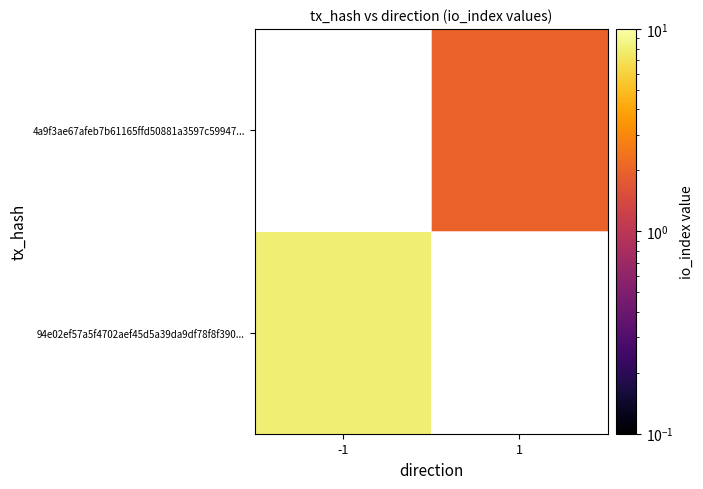

Which has a higher value, 1 or -1?

-1